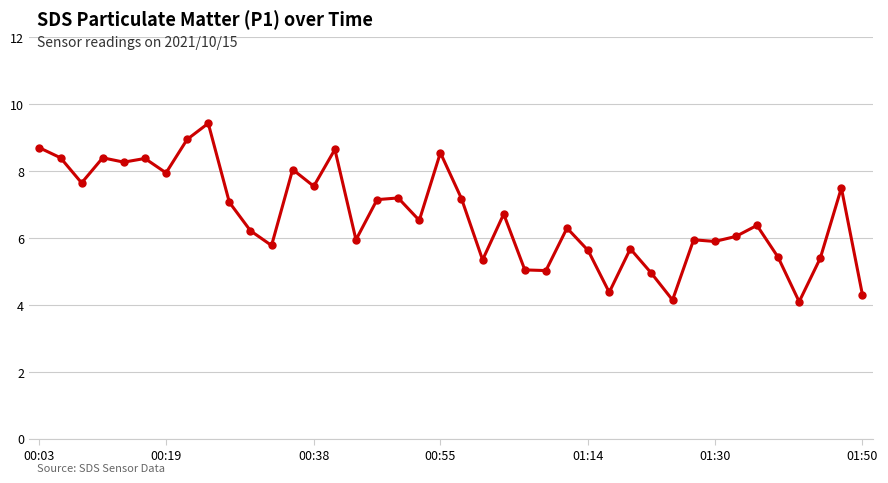

True or false: there are more than 2 points higher than both neighbors.

True